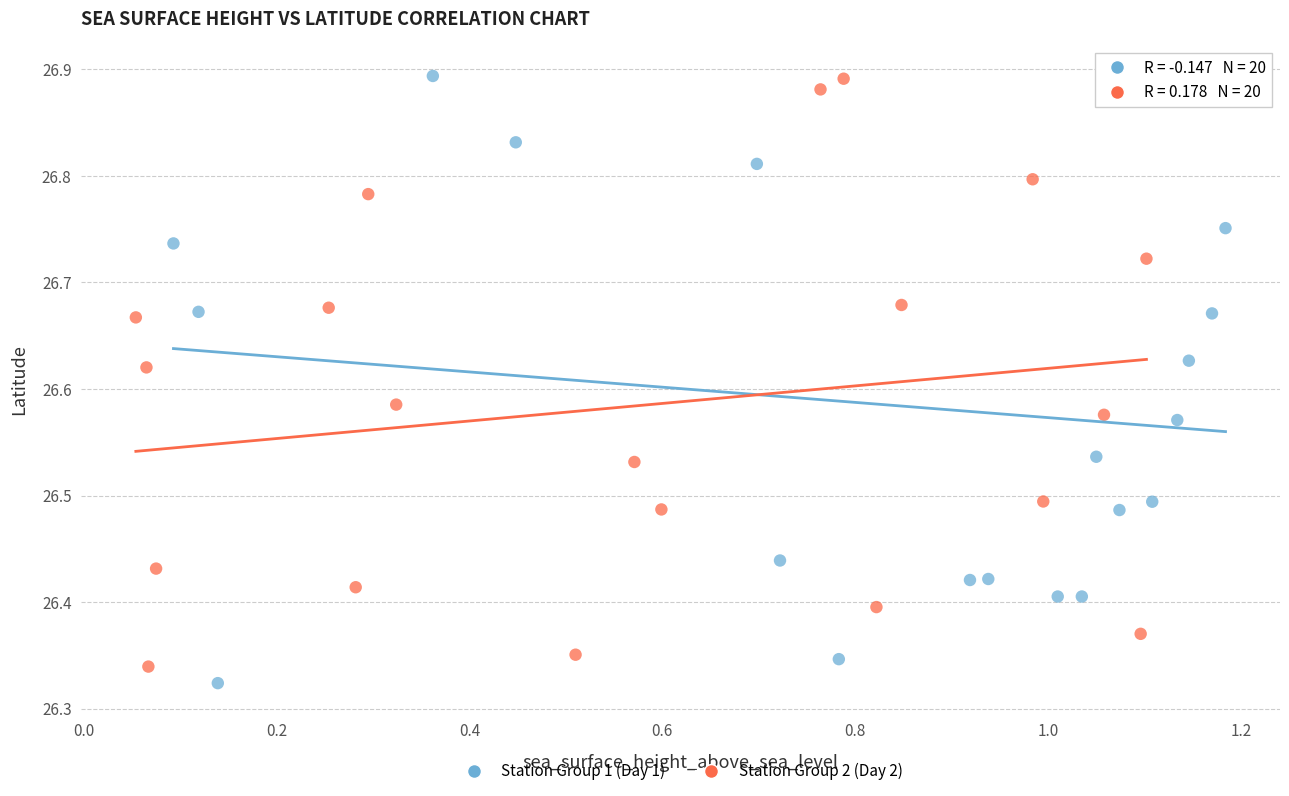

What are all the series names shown in the legend?

Station Group 1 (Day 1), Station Group 2 (Day 2)